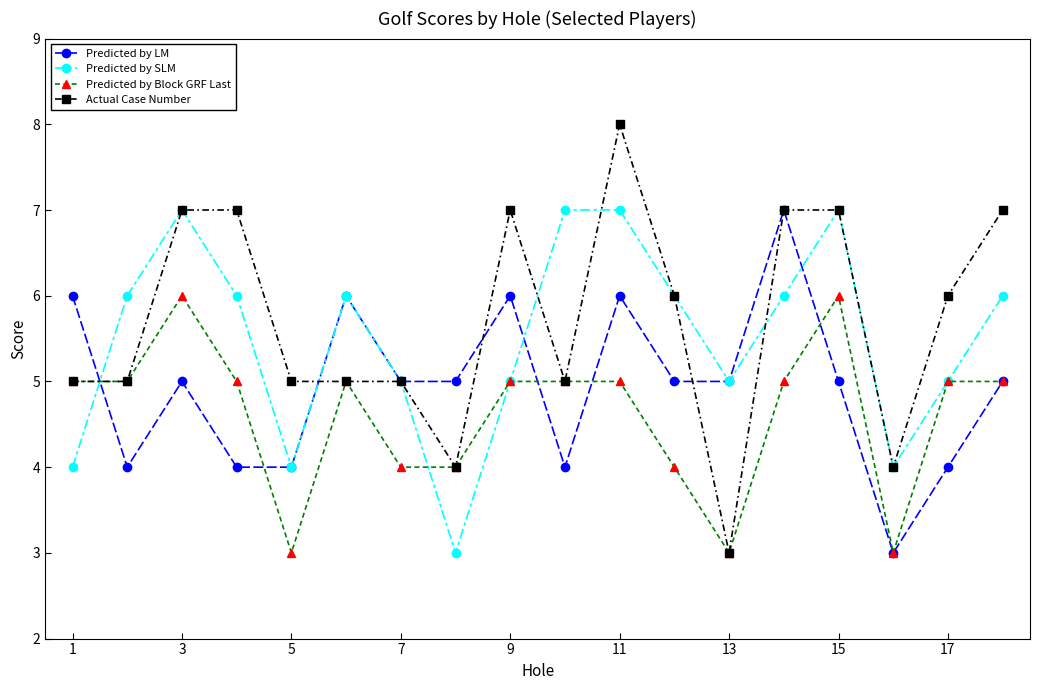

What is the average value of the Predicted by LM series?

5